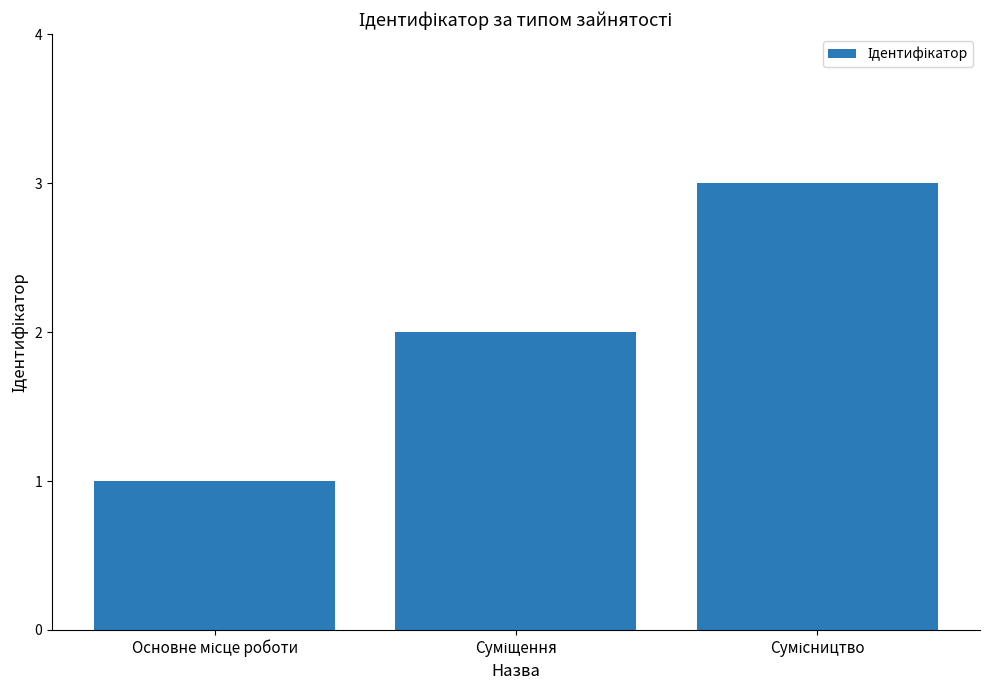

Count the number of data series in this chart.

1